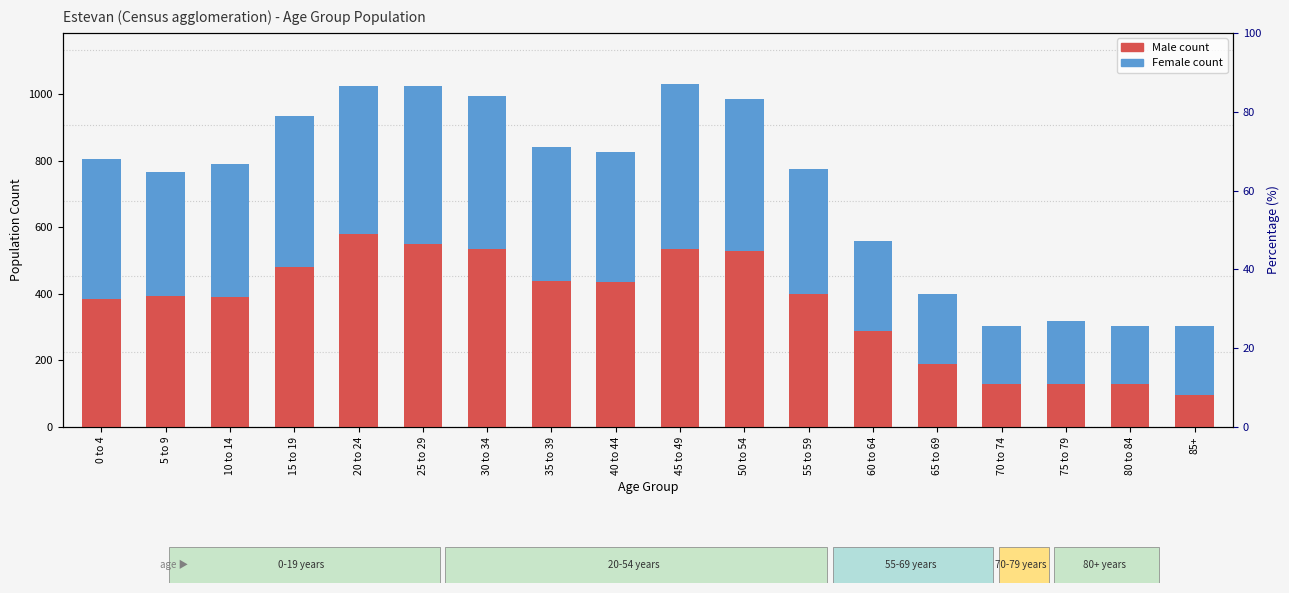

What is the lowest value of the Male count series?

95